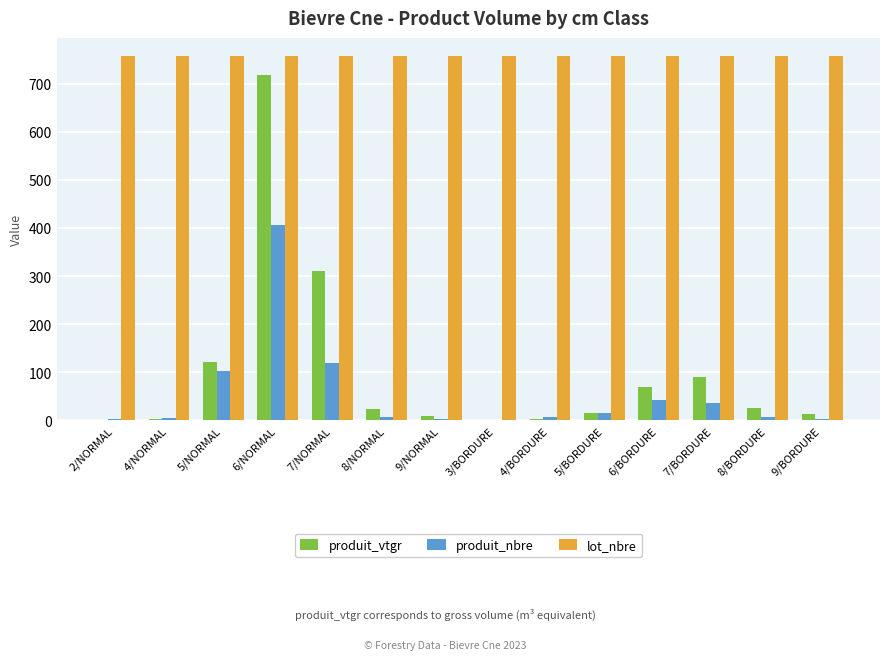

What are all the series names shown in the legend?

produit_vtgr, produit_nbre, lot_nbre